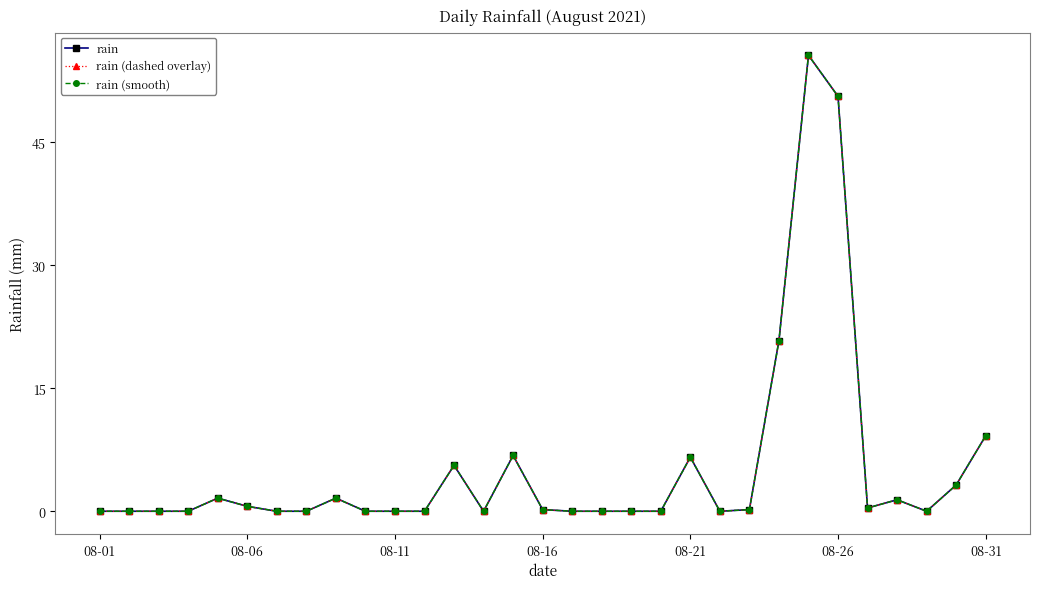

True or false: rain has more than 1 points higher than both neighbors.

True